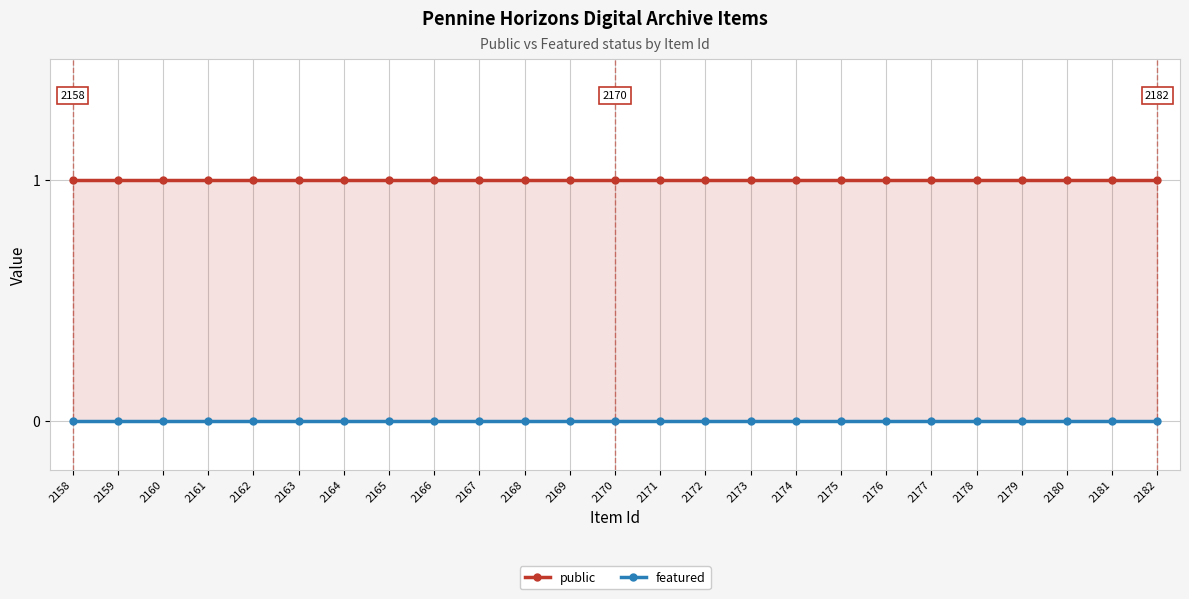

The value of public at 2170 is 1. True or false?

True